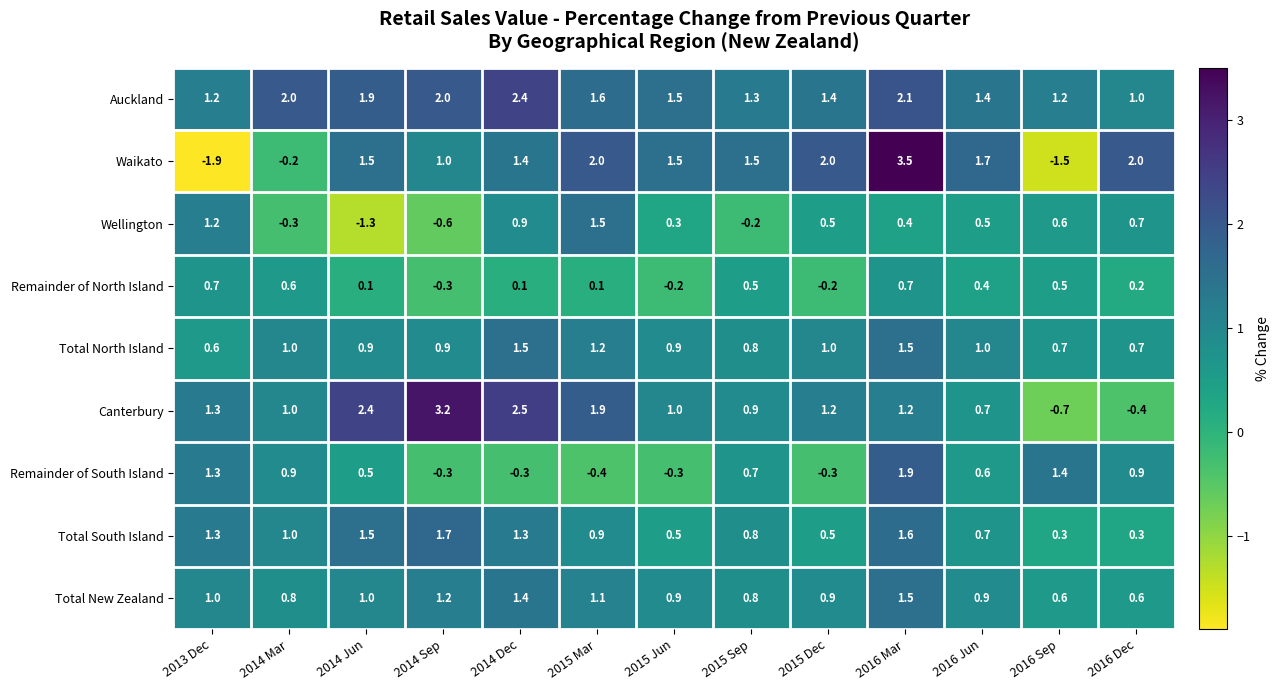

What is the difference between the highest and lowest values at 2014 Dec?

2.8